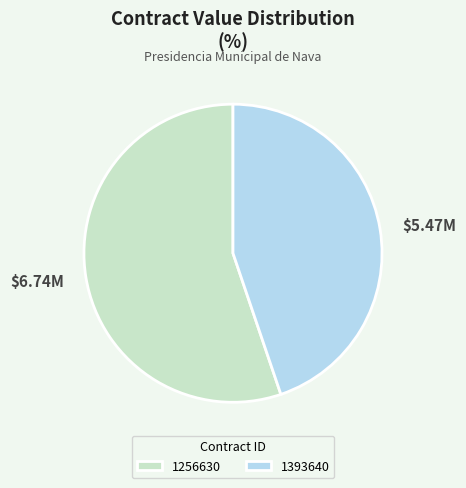

Is it true that 1393640 is 35% of the pie?

False